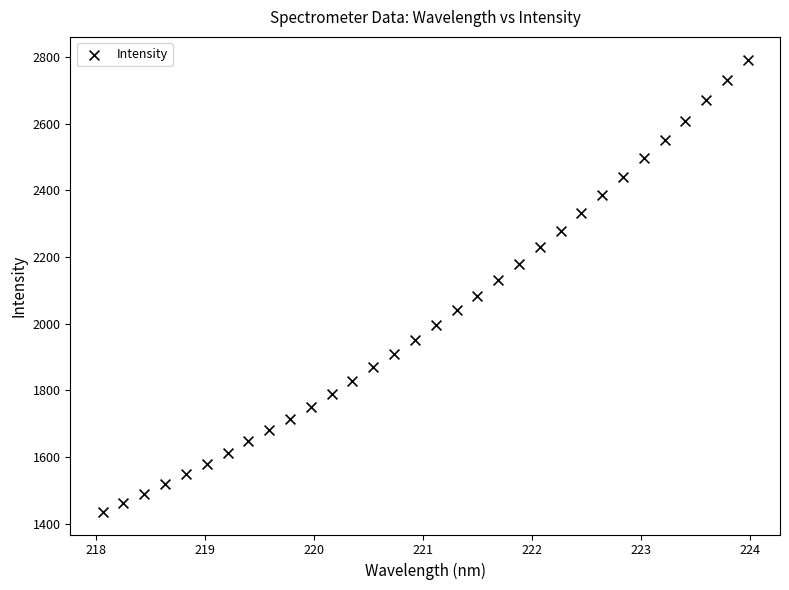

What is the range of X values (max minus min)?

5.9